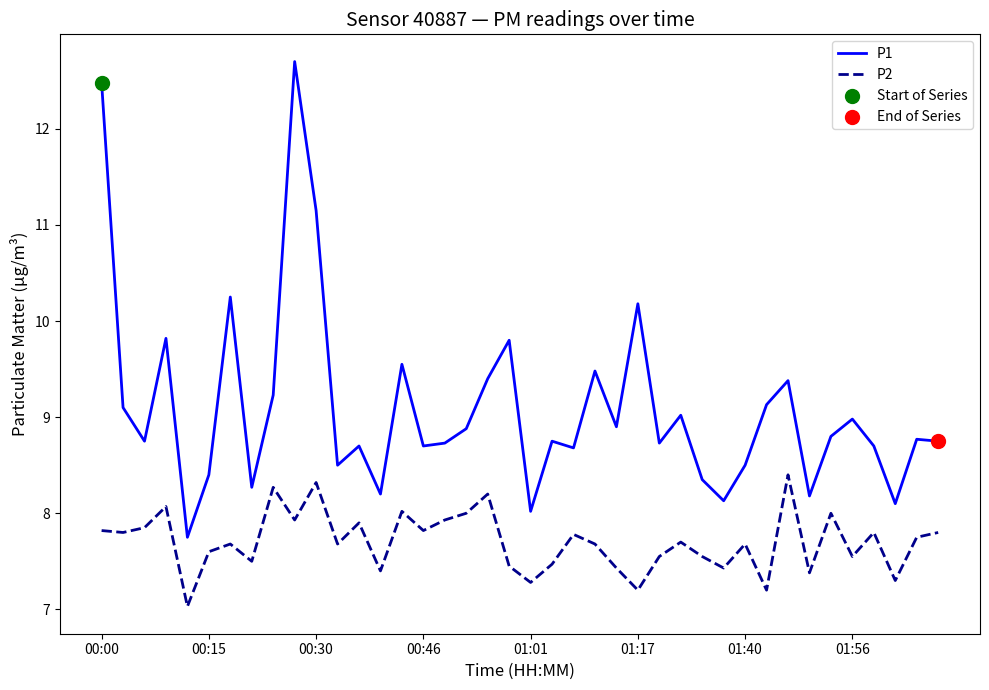

Which series has the widest spread of values?

P1